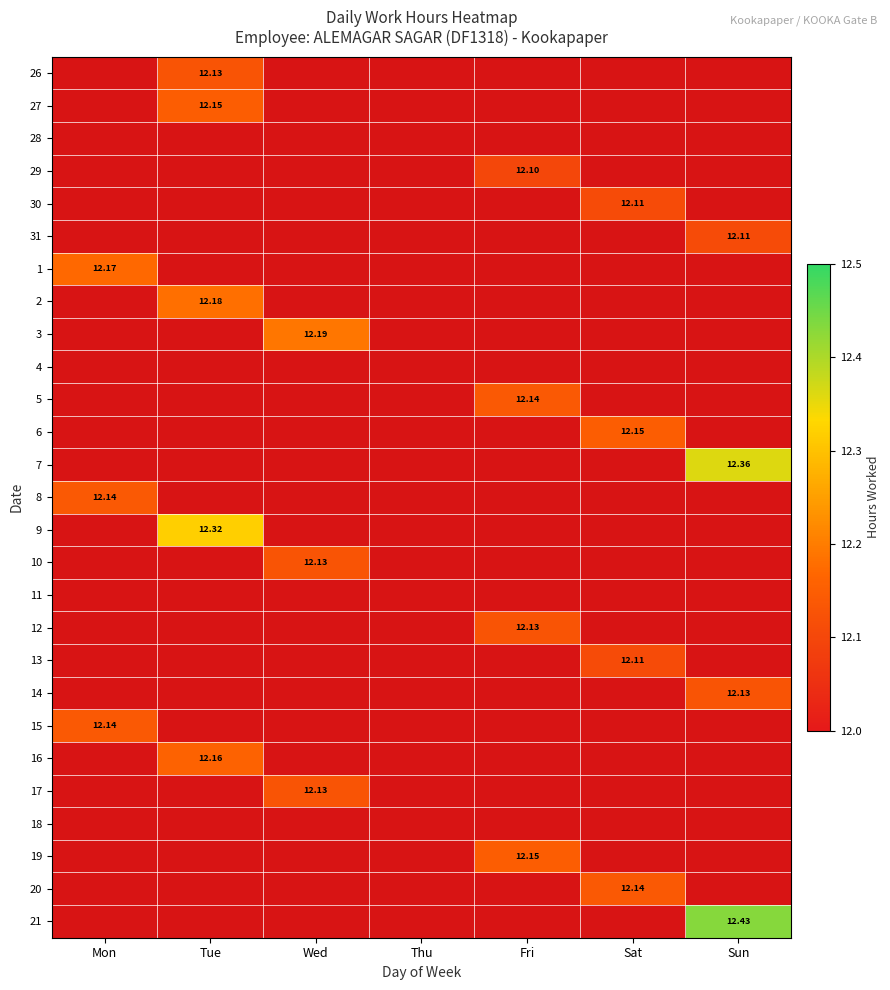

Rank the categories by 21 value from highest to lowest.

Sun, Mon, Tue, Wed, Thu, Fri, Sat